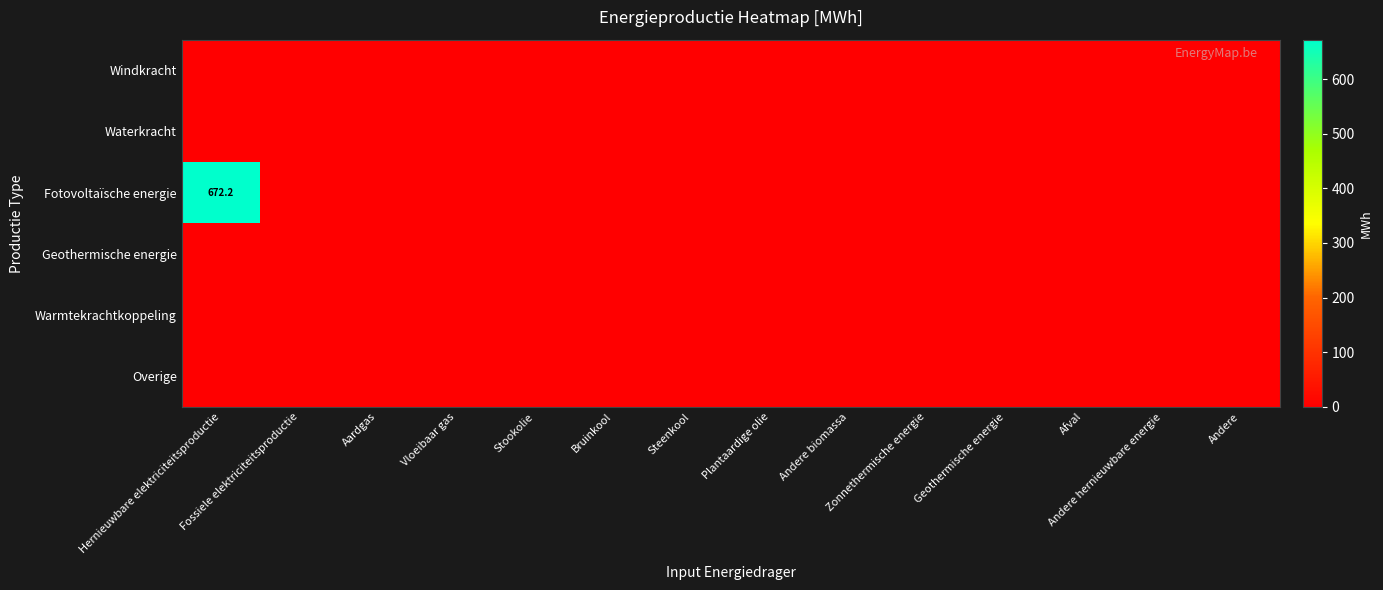

True or false: Waterkracht has a value of 0.0 at Zonnethermische energie.

True